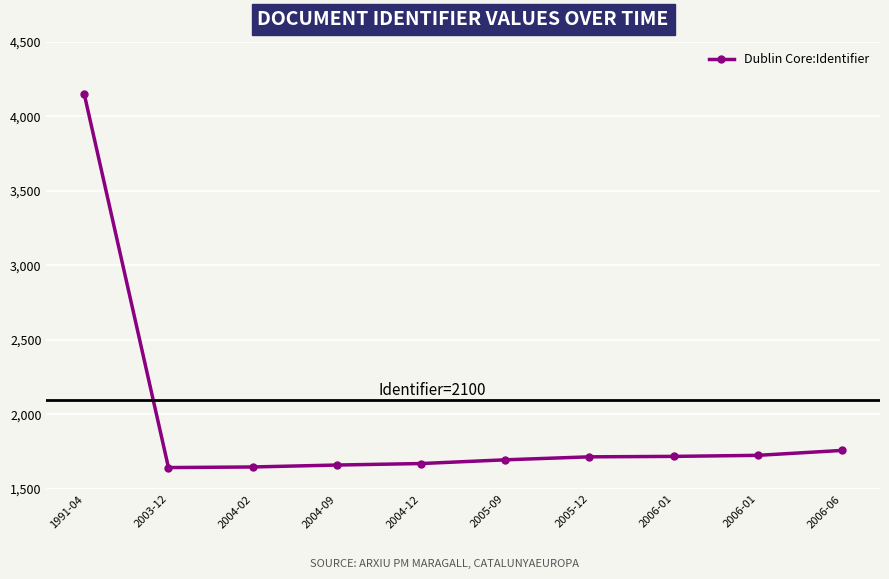

Rank the categories by value from lowest to highest.

2003-12, 2004-02, 2004-09, 2004-12, 2005-09, 2005-12, 2006-01, 2006-01, 2006-06, 1991-04